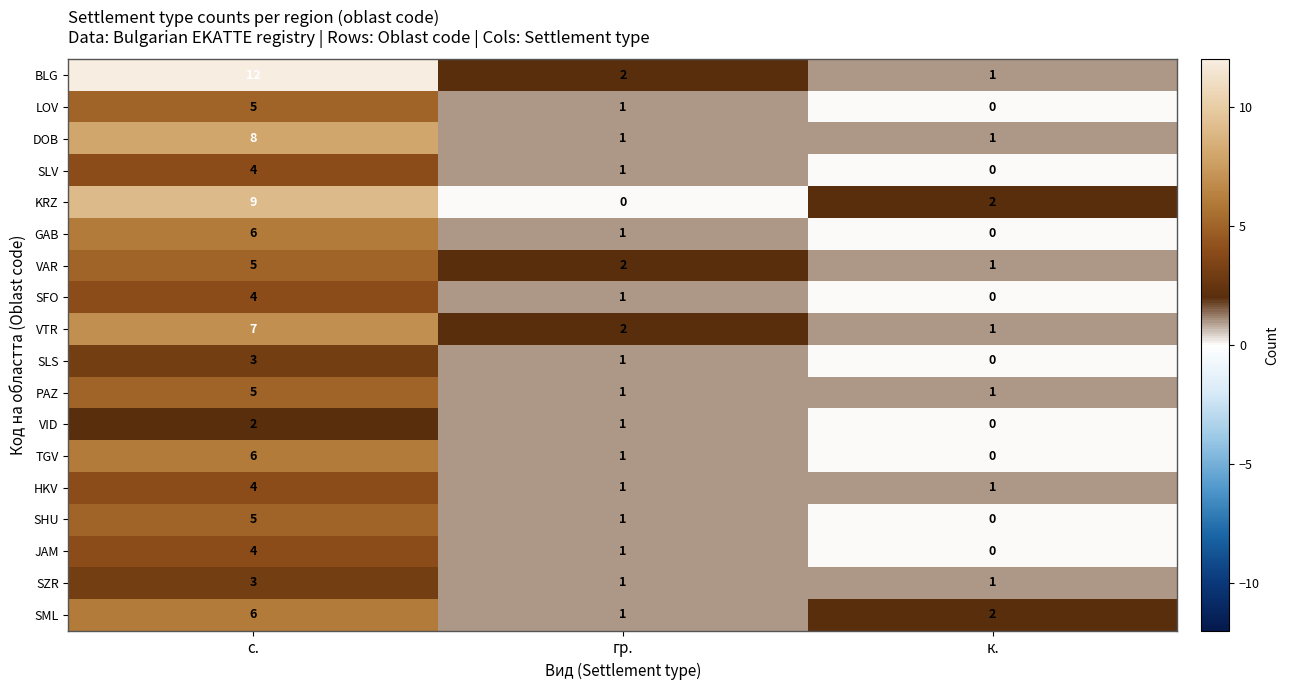

What is the maximum value shown in the chart?

12